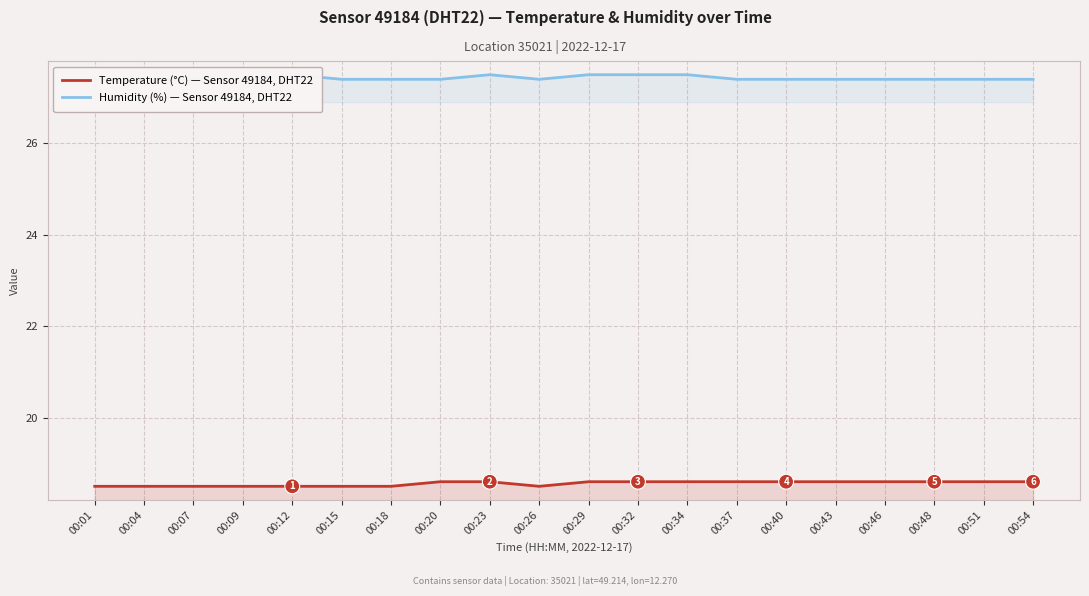

What are all the series names shown in the legend?

Temperature (°C) — Sensor 49184, DHT22, Humidity (%) — Sensor 49184, DHT22